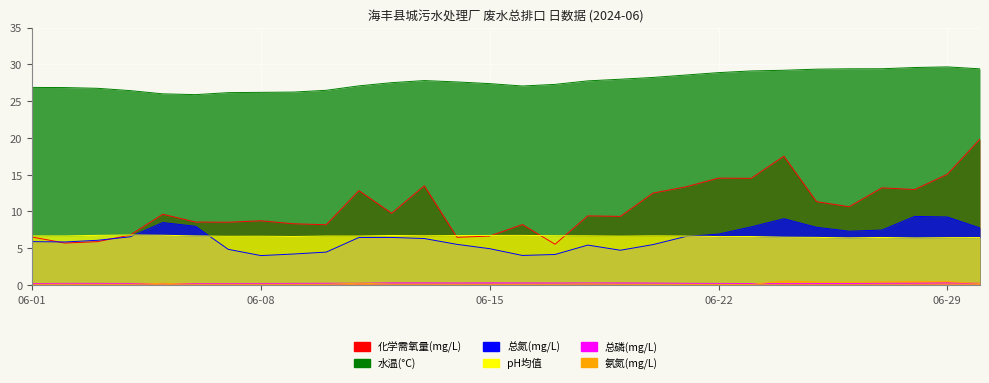

What is the sum of all 总磷(mg/L) values?

7.4